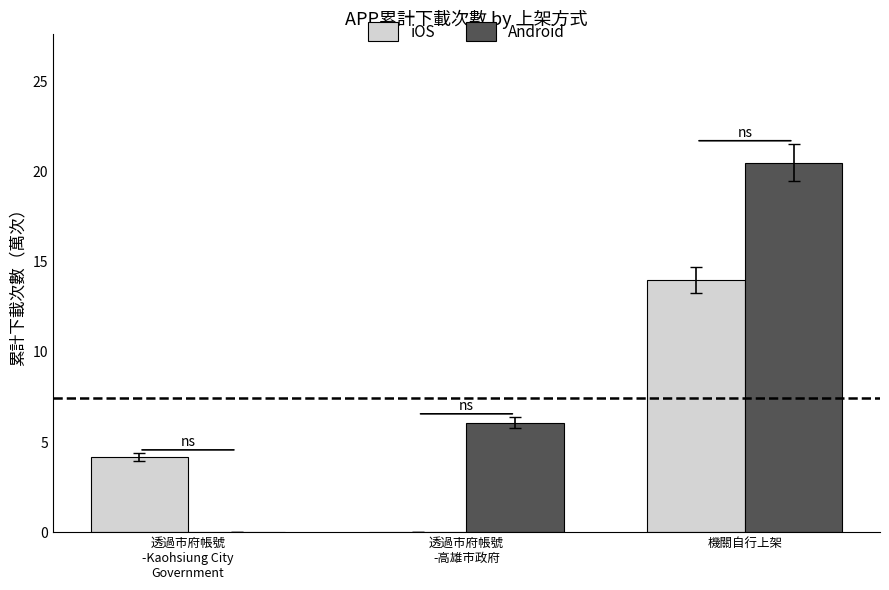

Is the value of iOS at 機關自行上架 greater than the value of Android at 透過市府帳號
-高雄市政府?

Yes